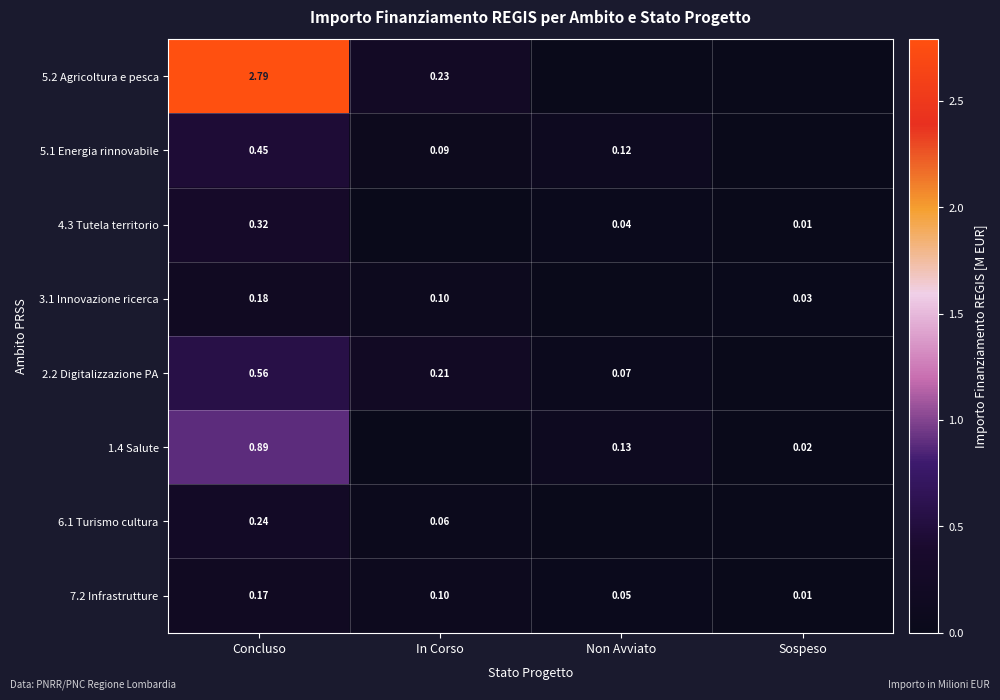

What is the greatest value displayed?

2.8